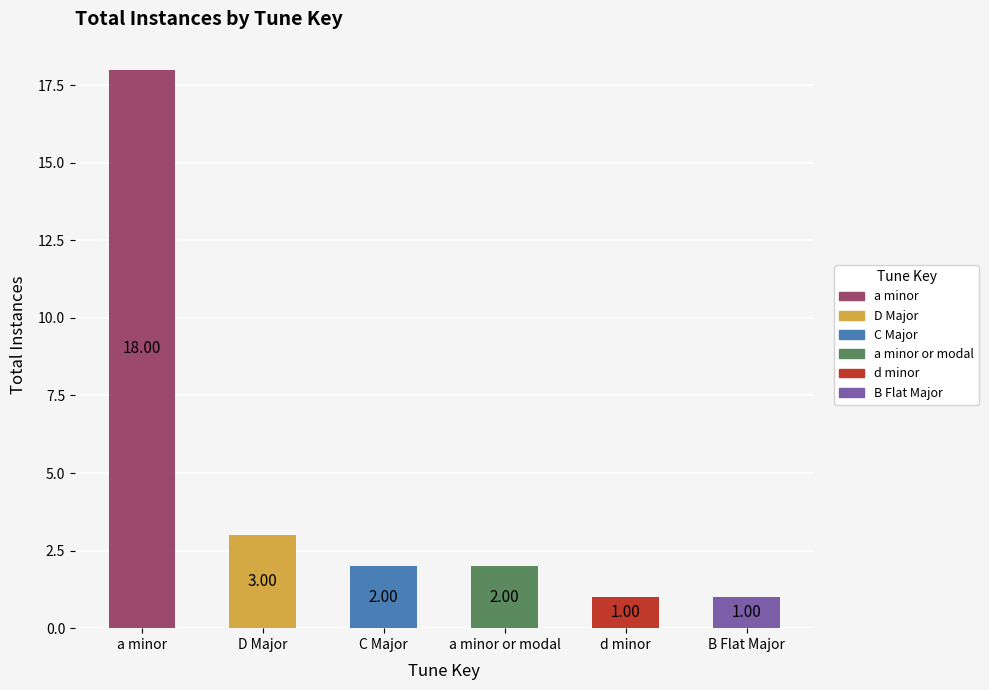

What is the label of the 1st bar from the right?

B Flat Major